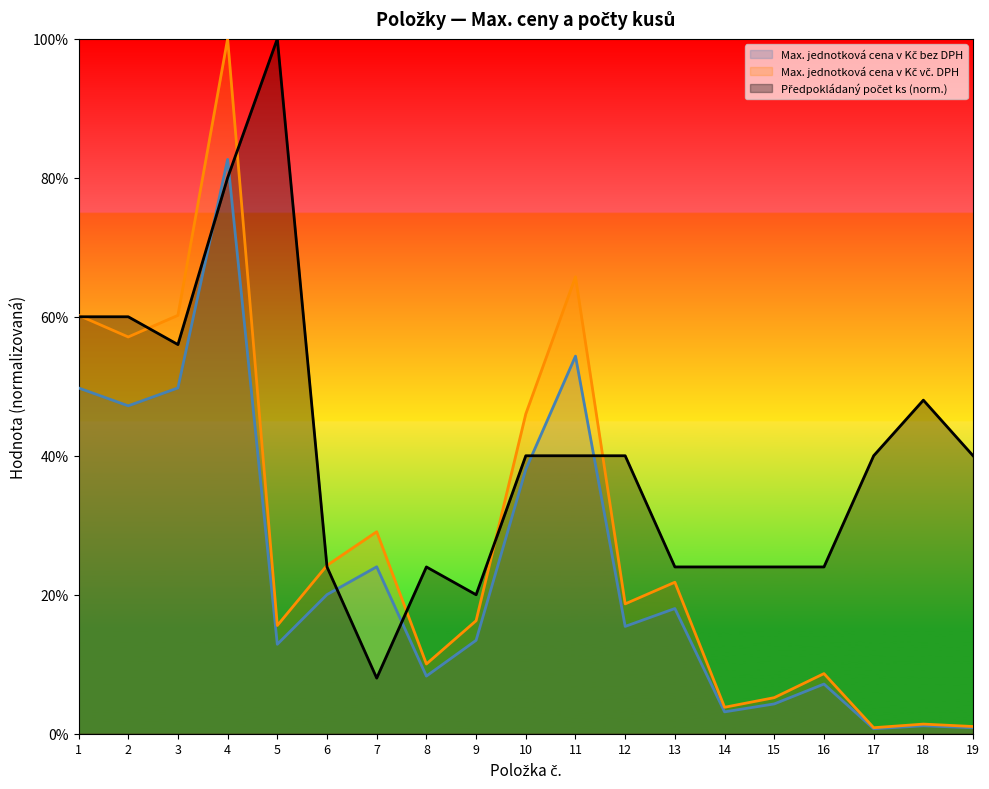

What is the value of the Max. jednotková cena v Kč bez DPH point at the 3rd from the left?

0.5